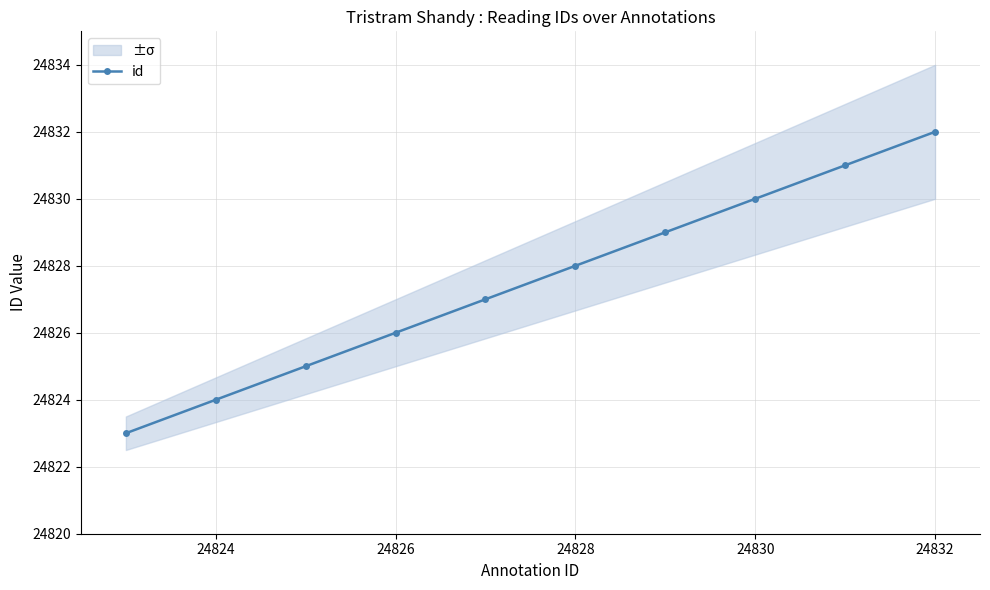

What is the difference between the maximum and minimum values?

9